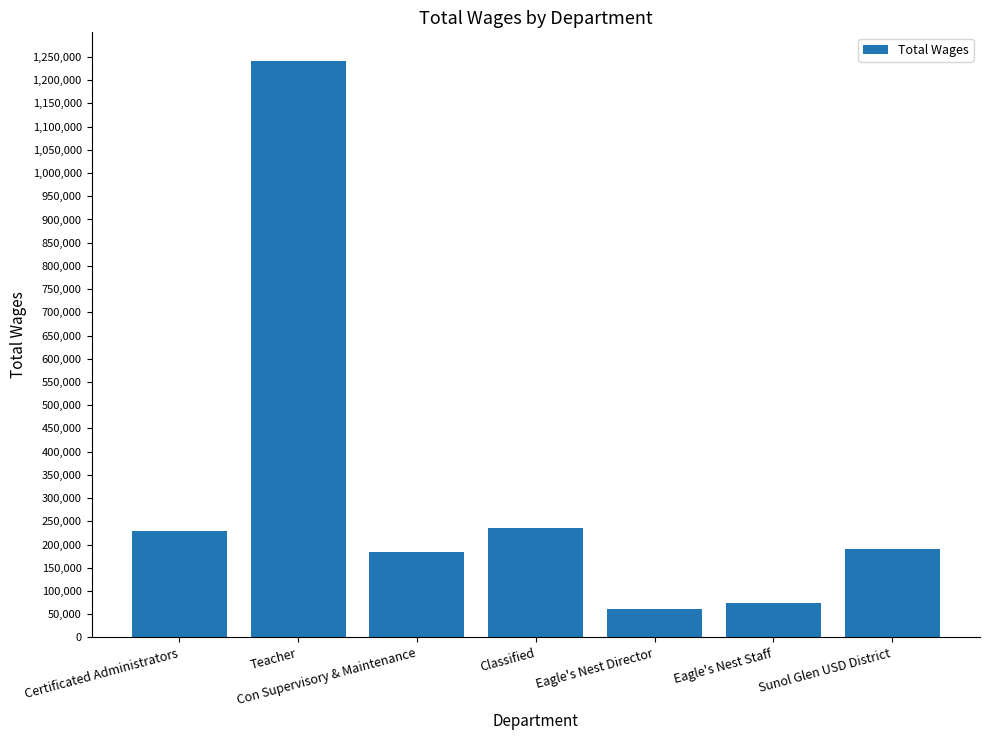

Between Certificated Administrators and Sunol Glen USD District, which is larger?

Certificated Administrators